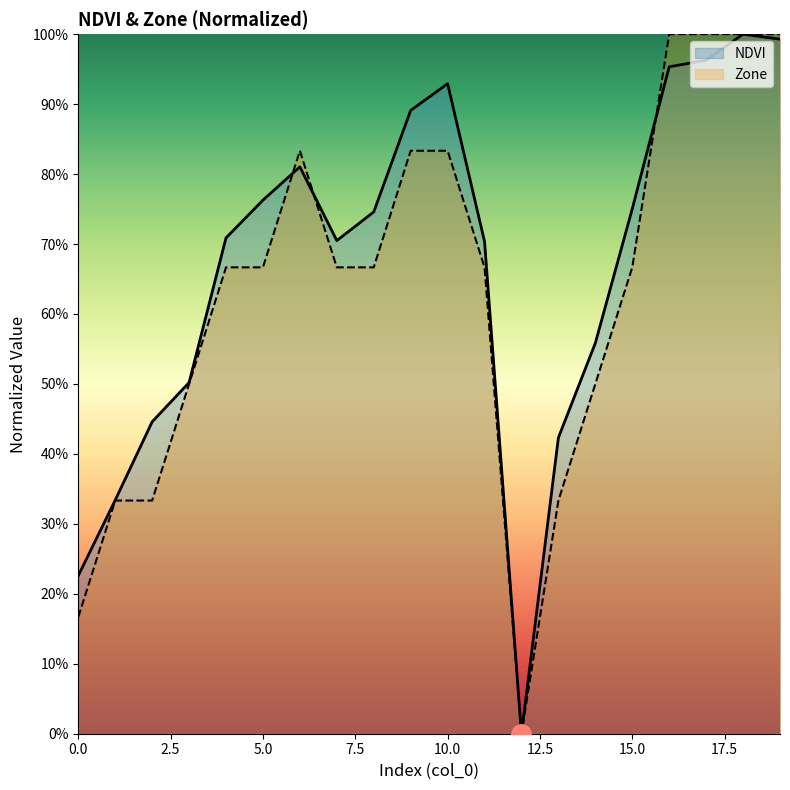

The value of NDVI at 3 is 0.9. True or false?

False